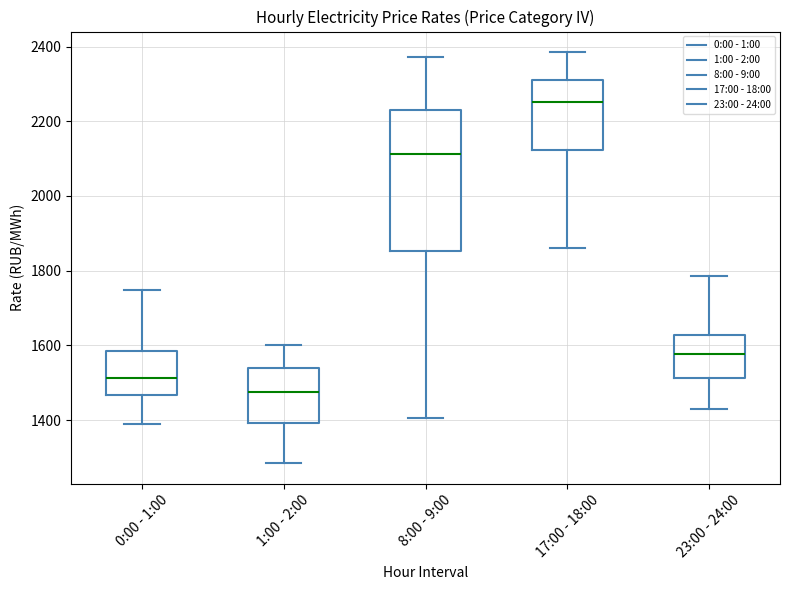

Where is the upper edge of the box for 1:00 - 2:00 on the y-axis? The values are not printed on the chart, so give them approximately, as read against the axis.

1540